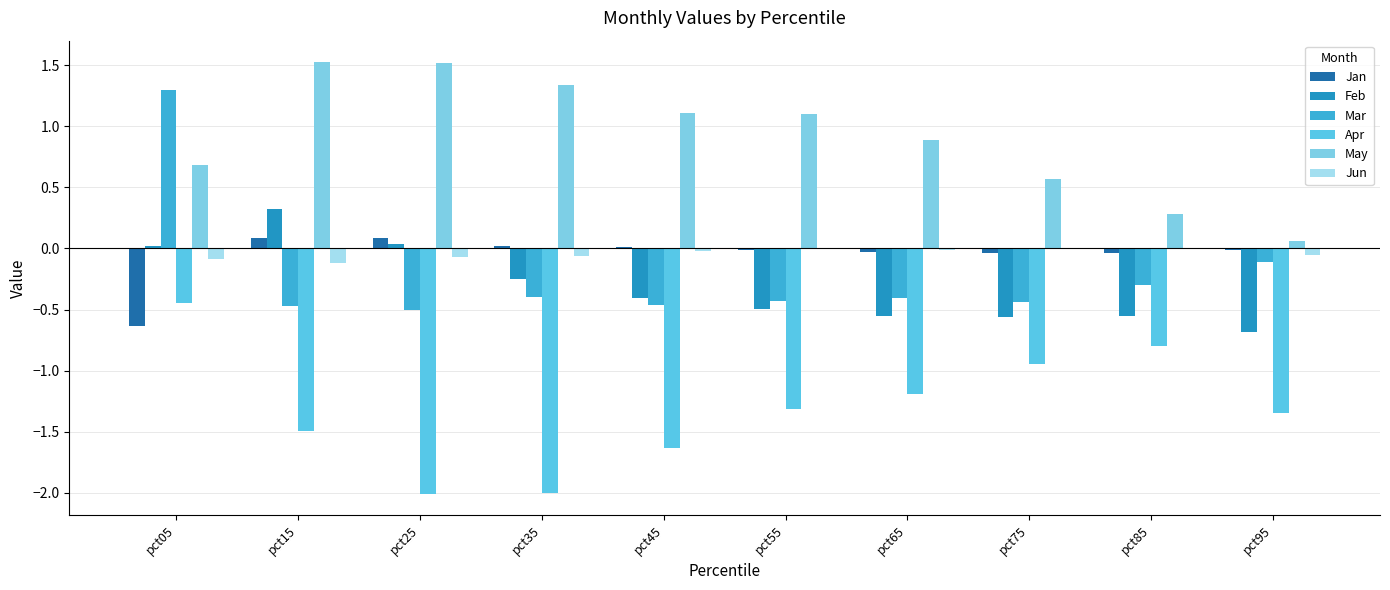

How many values in Mar are above zero?

1